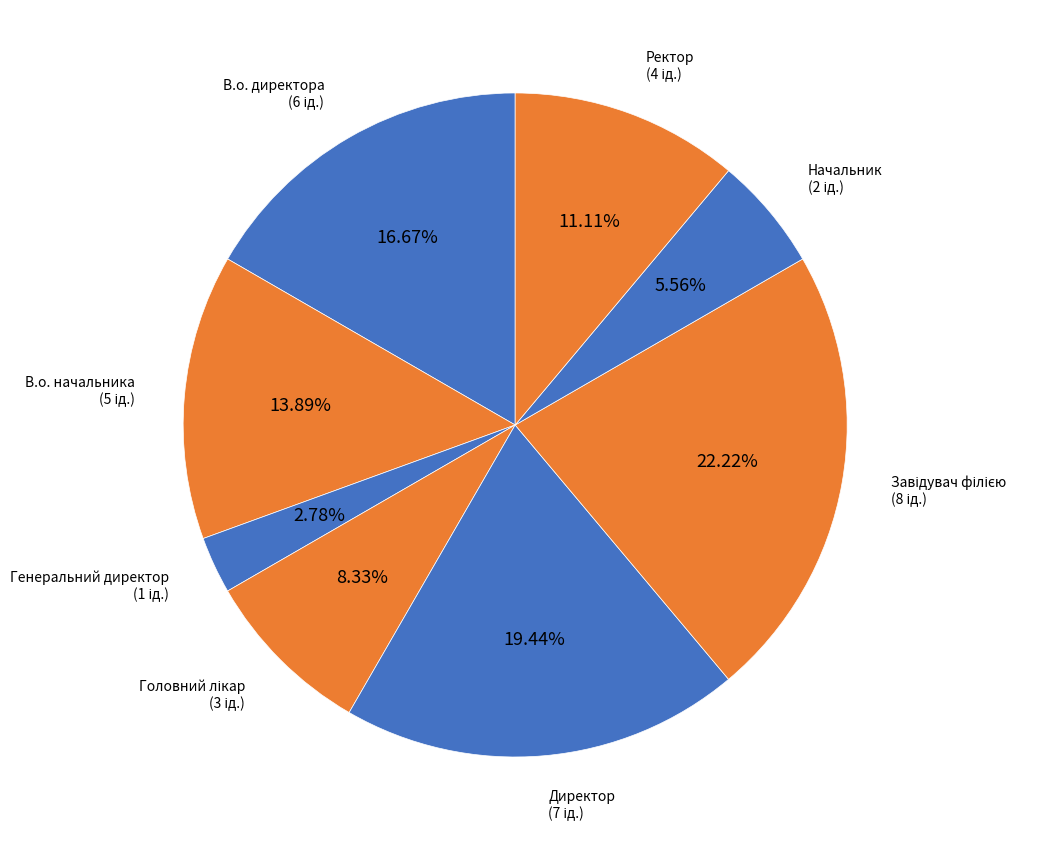

Count the number of slices in the pie.

8